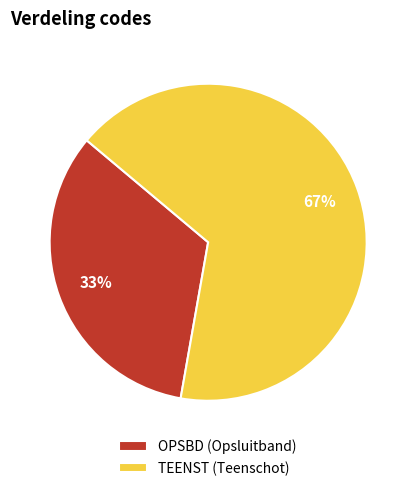

Which slice is the largest?

TEENST (Teenschot)